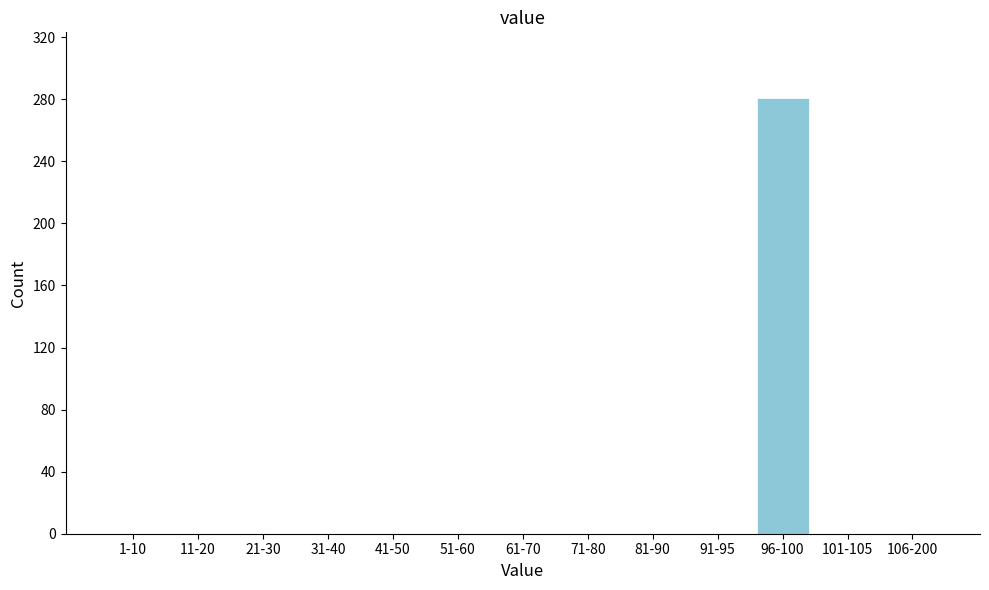

Reading left to right, what are all the values shown in this chart?

1-10=0	11-20=0	21-30=0	31-40=0	41-50=0	51-60=0	61-70=0	71-80=0	81-90=0	91-95=0	96-100=281	101-105=0	106-200=0